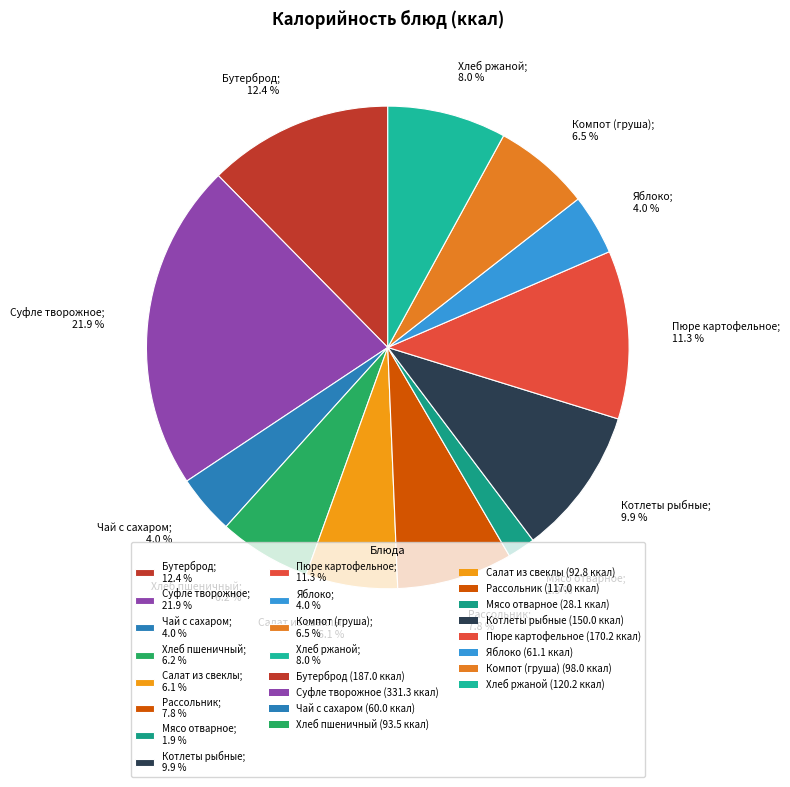

Is the sum of Суфле творожное; 21.9 % and Хлеб ржаной; 8.0 % greater than half?

No